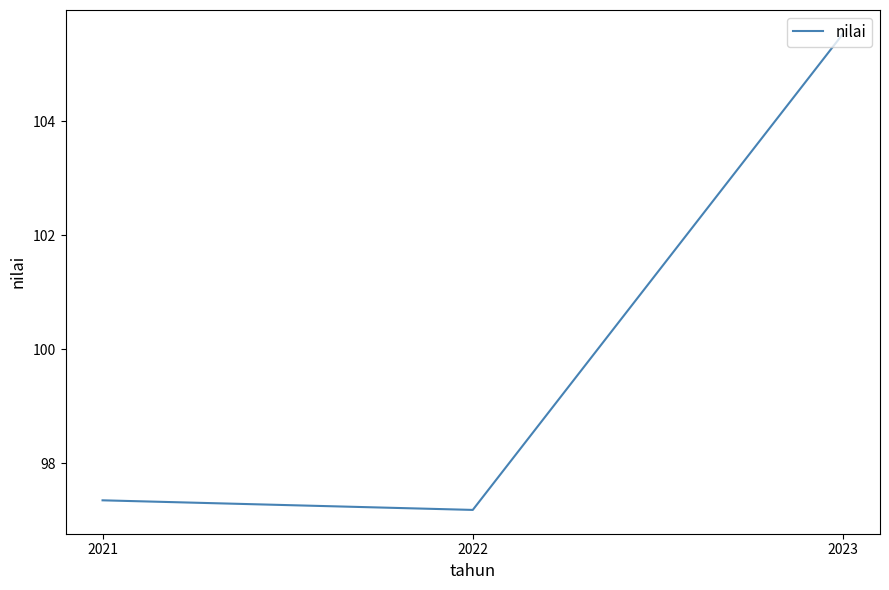

What is the average value?

100.0